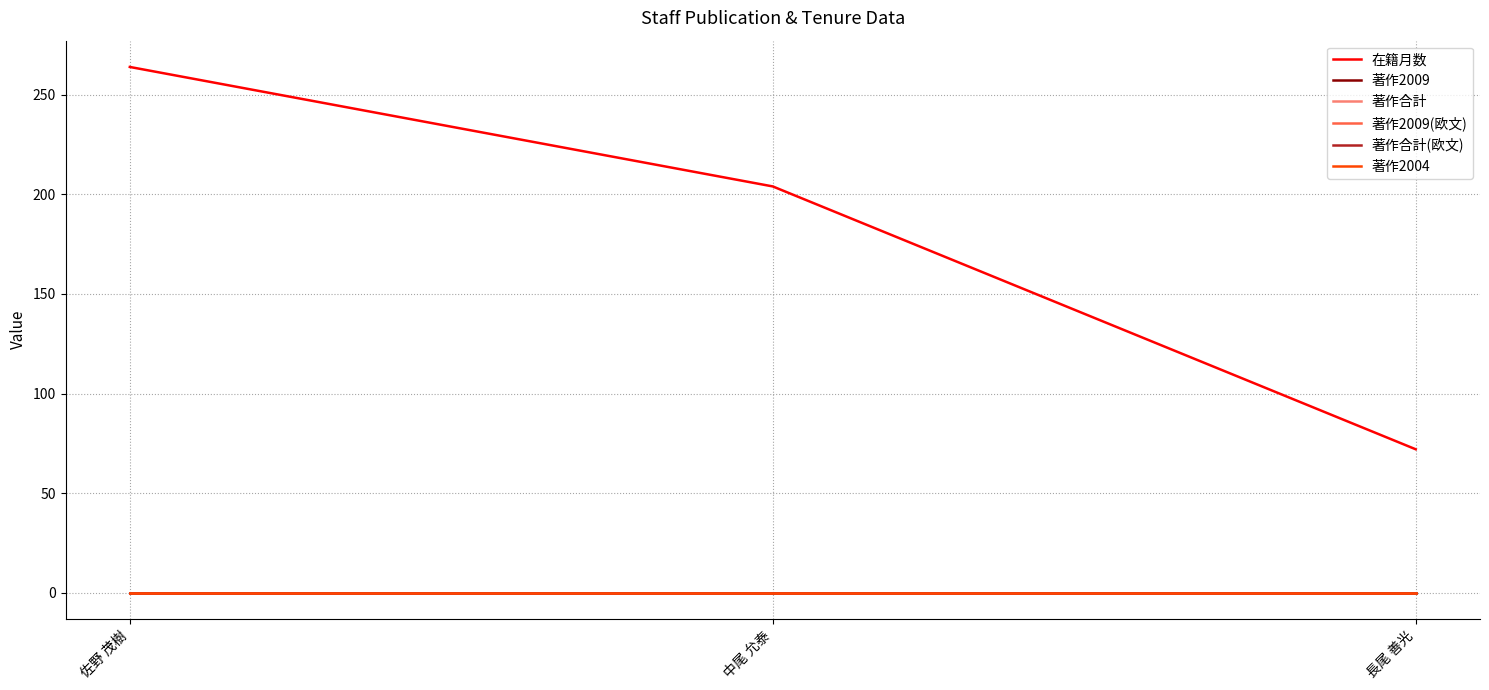

Does the chart display data point markers on the line(s)?

No